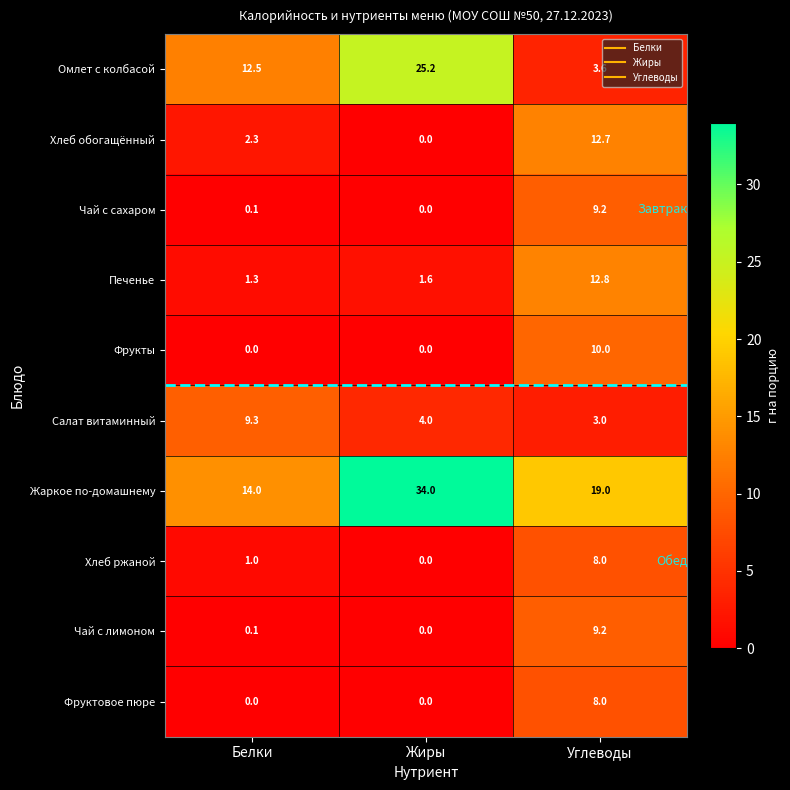

Where is Хлеб обогащённый nearest to the value 6?

Белки